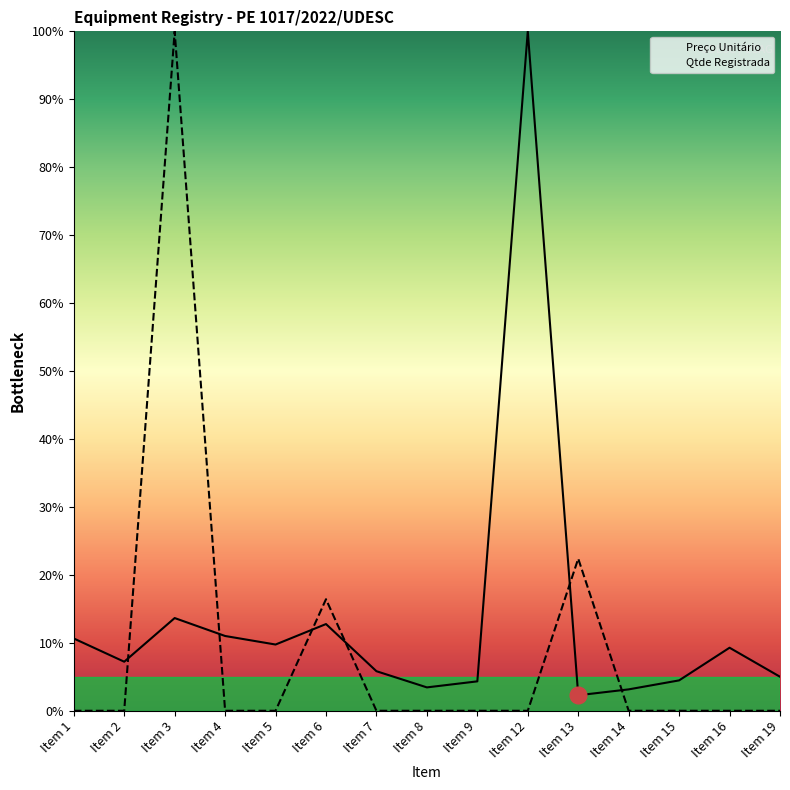

Read the Preço Unitário value at Item 12.

100.0